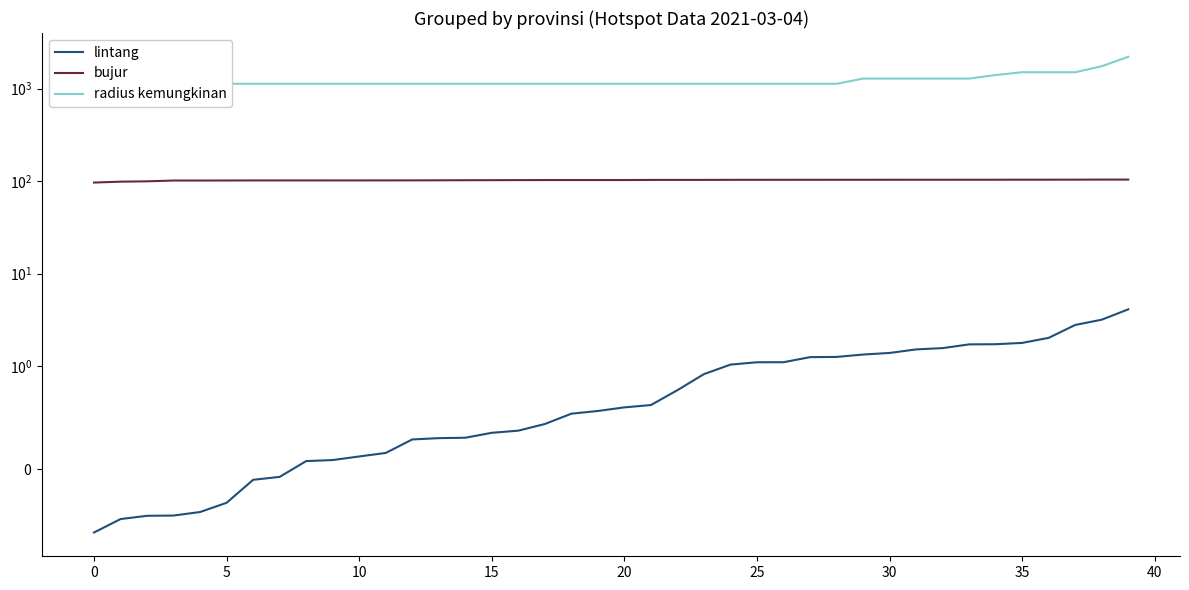

How many lines are shown in the chart?

3